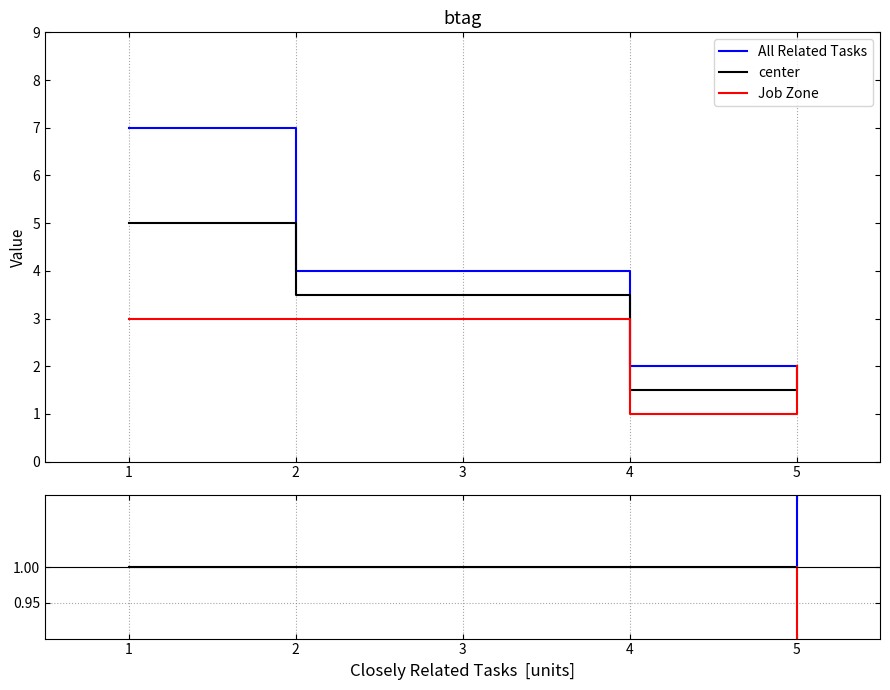

How many series are shown in this chart?

3